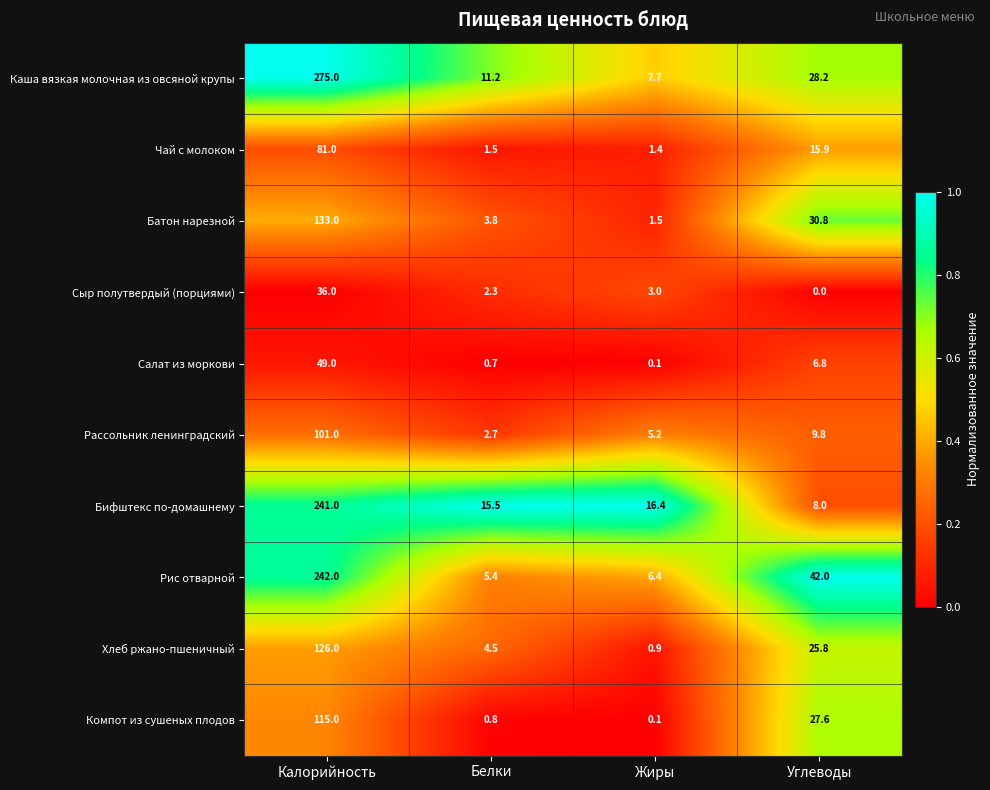

At which label is Каша вязкая молочная из овсяной крупы closest to 141?

Углеводы